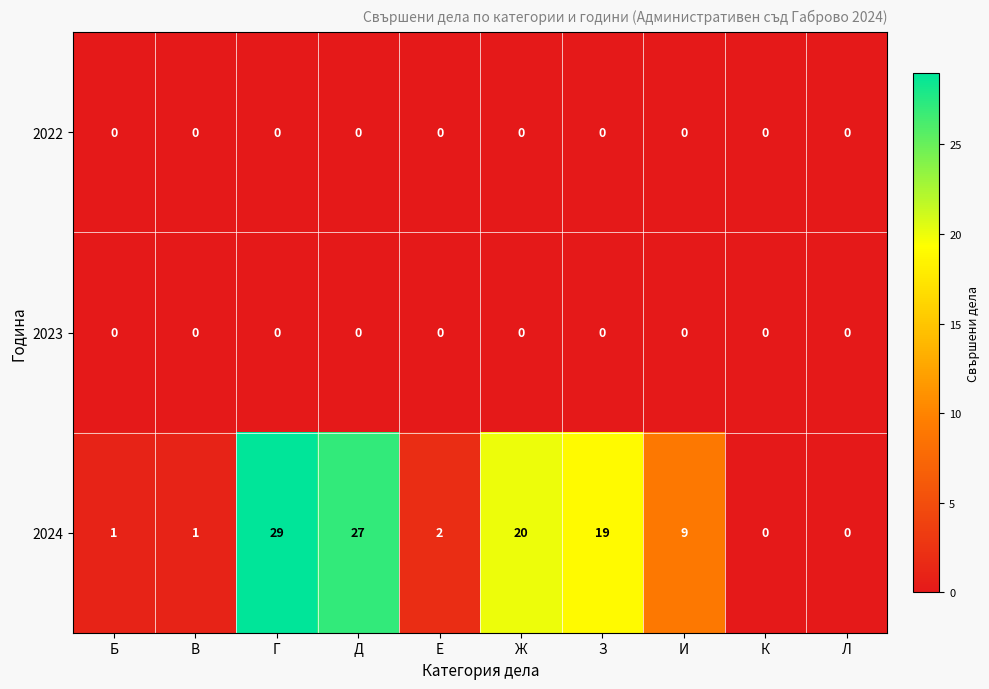

Reading left to right, what are all the values shown in this chart?

2022: Б=0	В=0	Г=0	Д=0	Е=0	Ж=0	З=0	И=0	К=0	Л=0
2023: Б=0	В=0	Г=0	Д=0	Е=0	Ж=0	З=0	И=0	К=0	Л=0
2024: Б=1	В=1	Г=29	Д=27	Е=2	Ж=20	З=19	И=9	К=0	Л=0